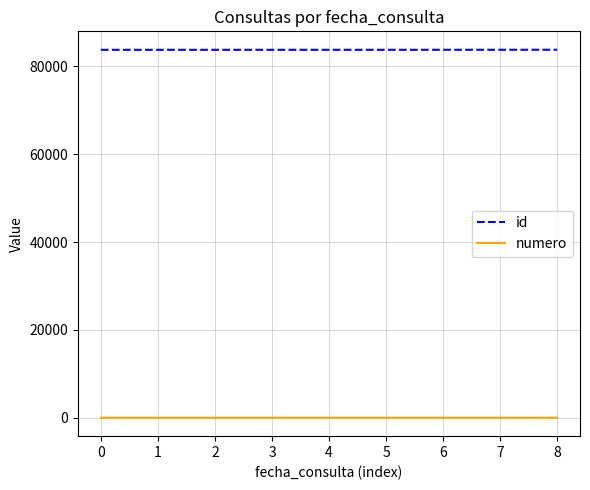

At 2, list the series in order from smallest to largest.

numero, id